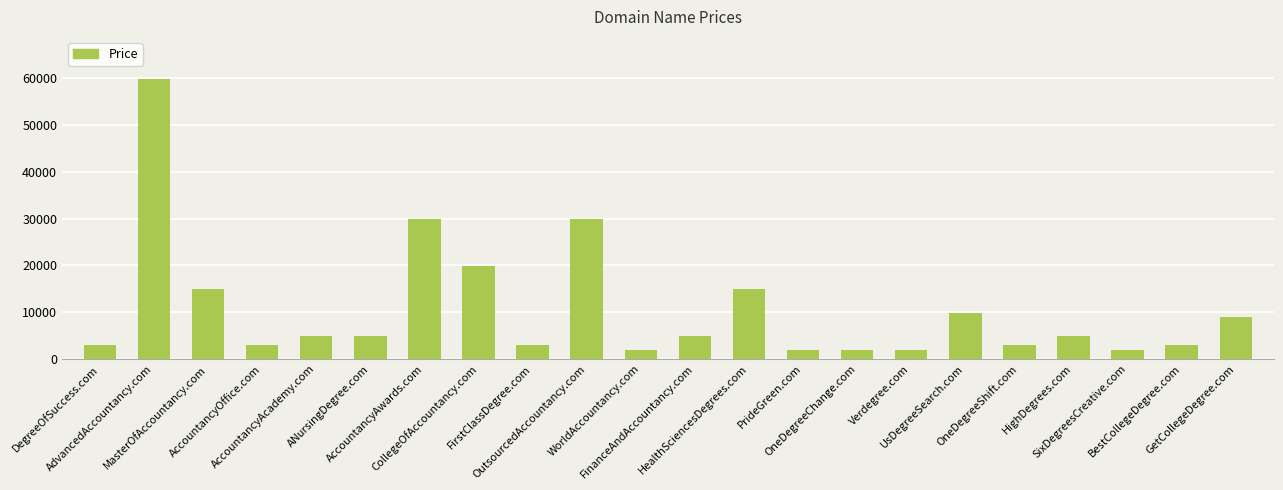

What is the value of the 5th bar from the left?

4888